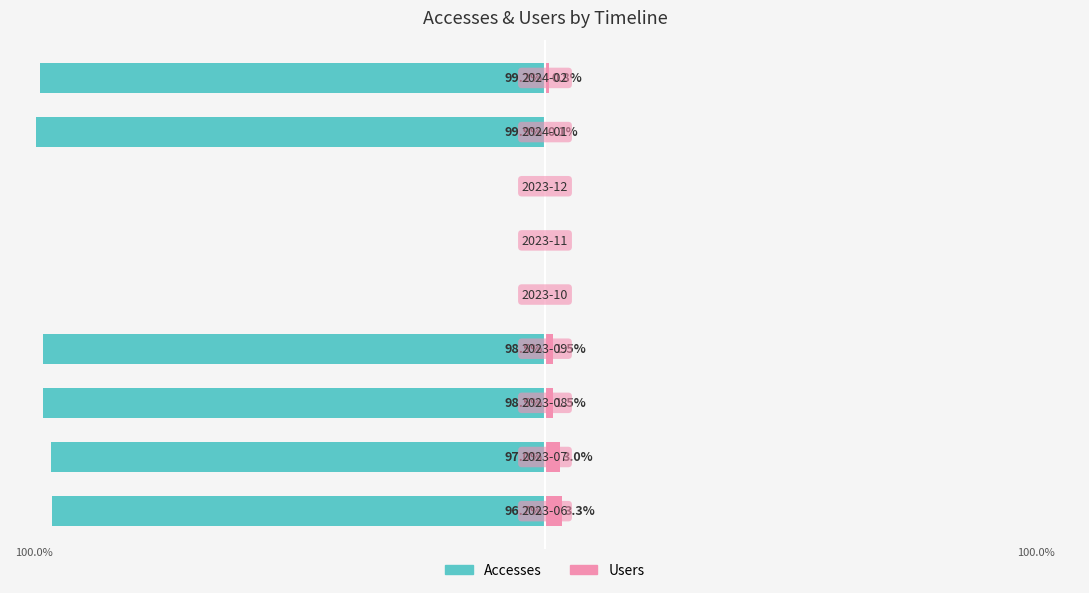

Which series has the widest spread of values?

Accesses